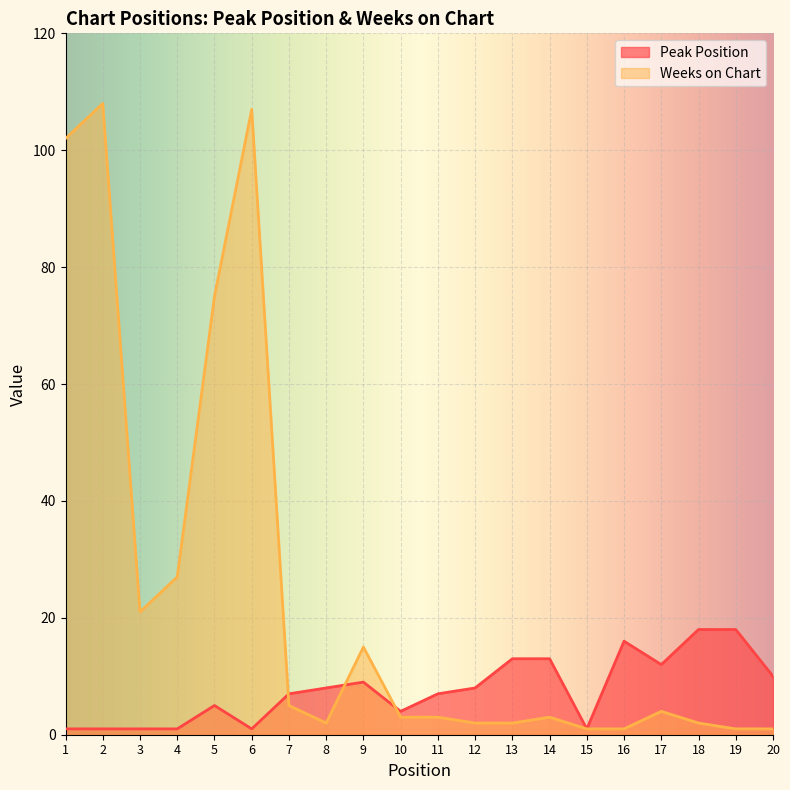

How many intersections are there between Weeks on Chart and Peak Position?

3